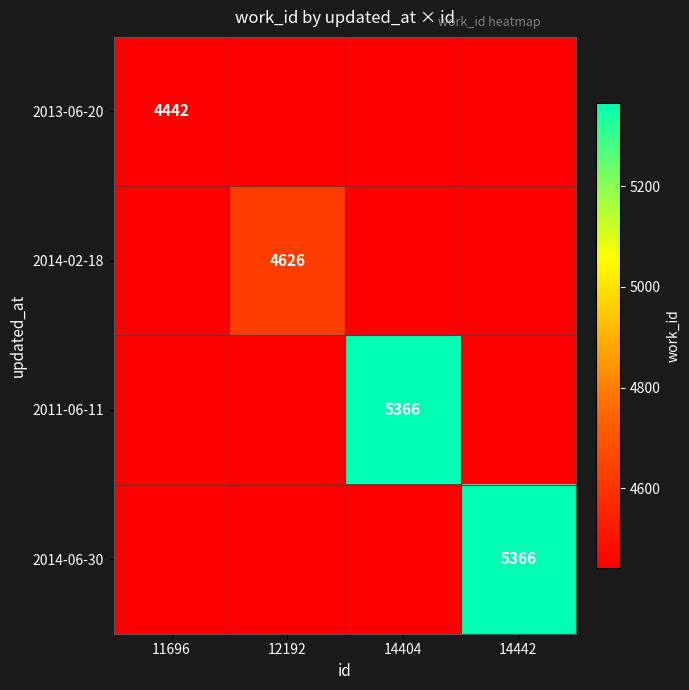

The value of 2014-02-18 at 12192 is 4626. True or false?

True